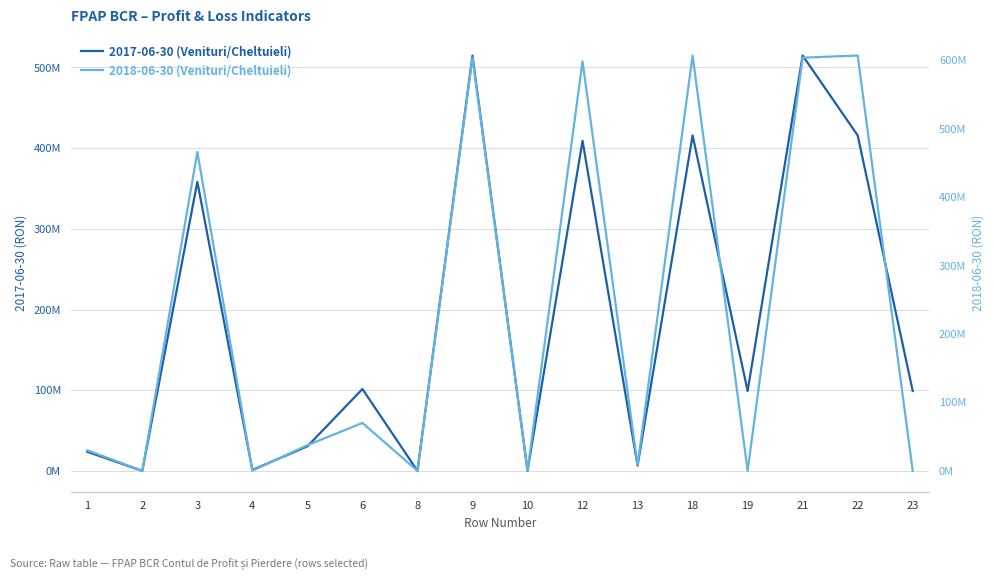

Which series has the largest range (max minus min)?

2018-06-30 (Venituri/Cheltuieli)